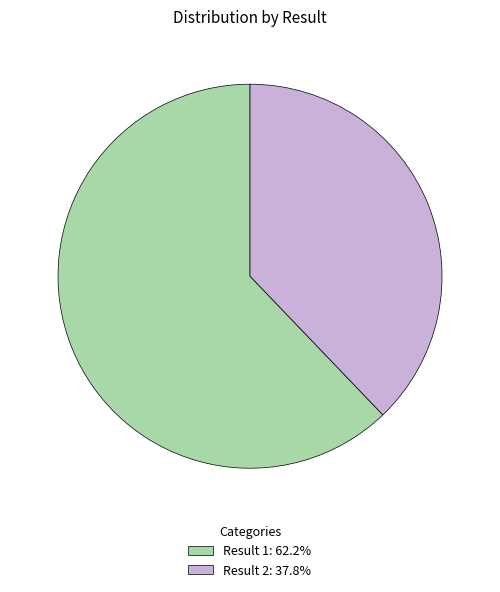

Is the sum of Result 1: 62.2% and Result 2: 37.8% greater than half?

Yes